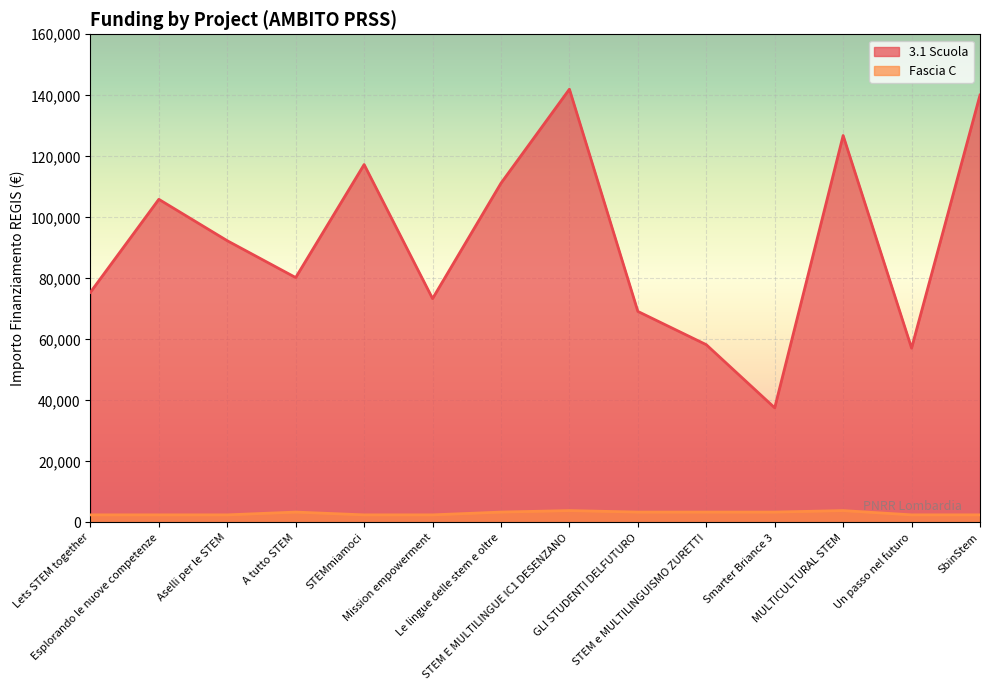

Which series has the widest spread of values?

3.1 Scuola